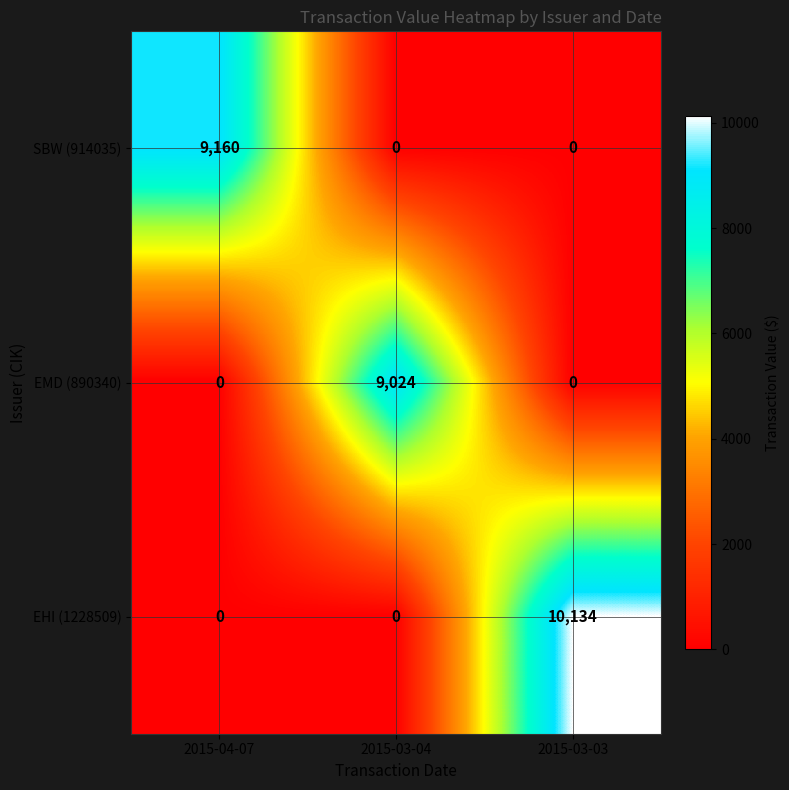

Count the number of categories in the chart.

3